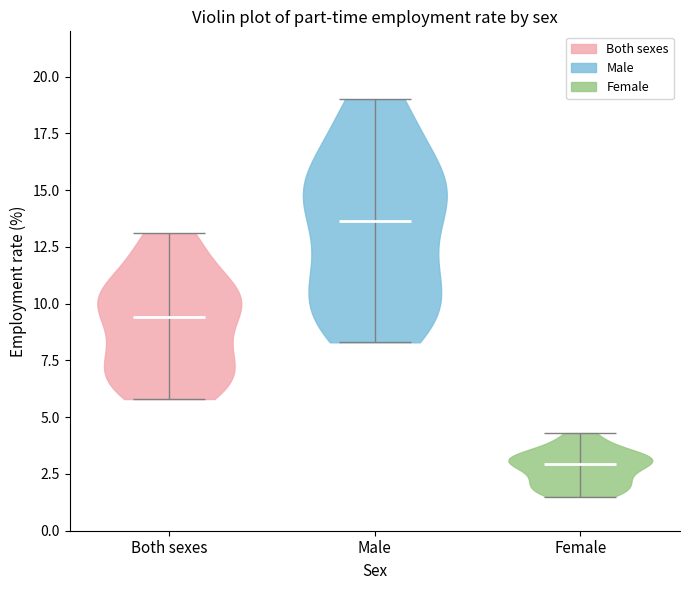

What is the highest point the violin for Female reaches on the y-axis? The values are not printed on the chart, so give them approximately, as read against the axis.

4.5